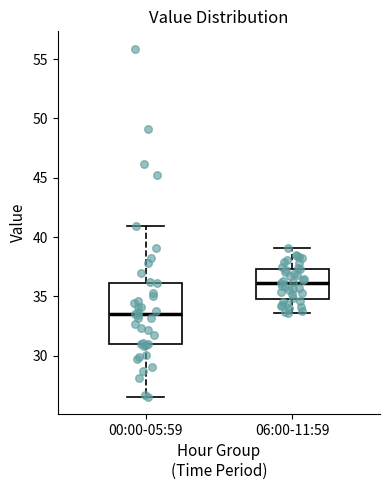

Comparing the boxes themselves (not the whiskers), which one is the tallest?

00:00-05:59